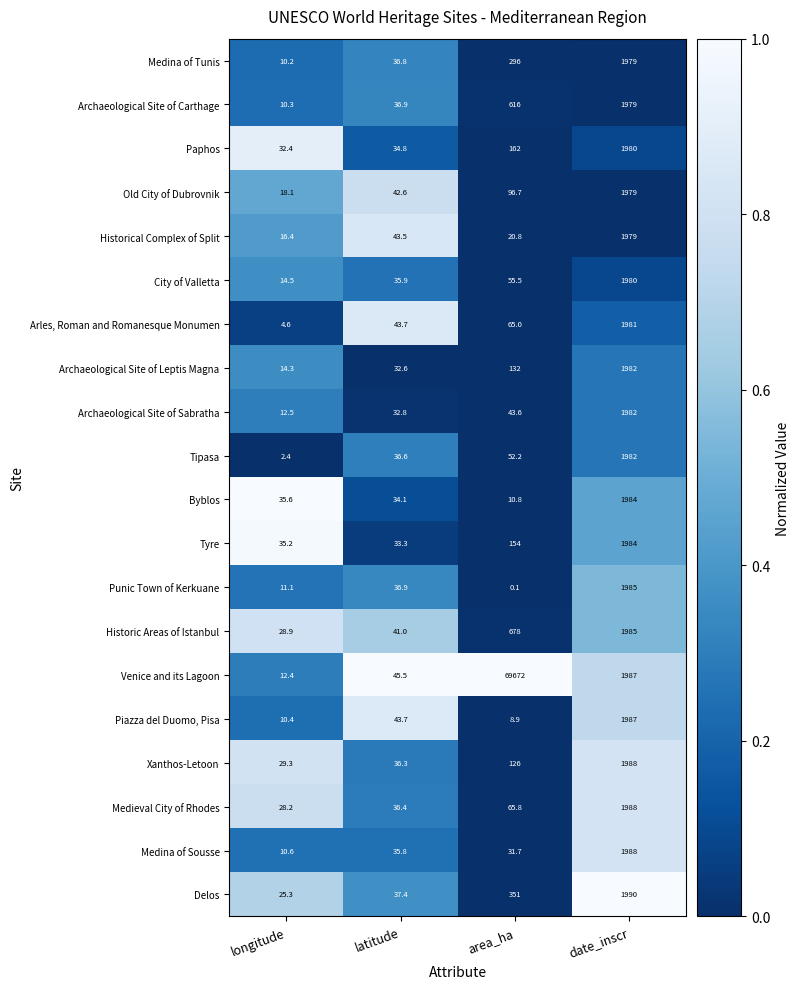

Which category has the lowest value across all series?

area_ha